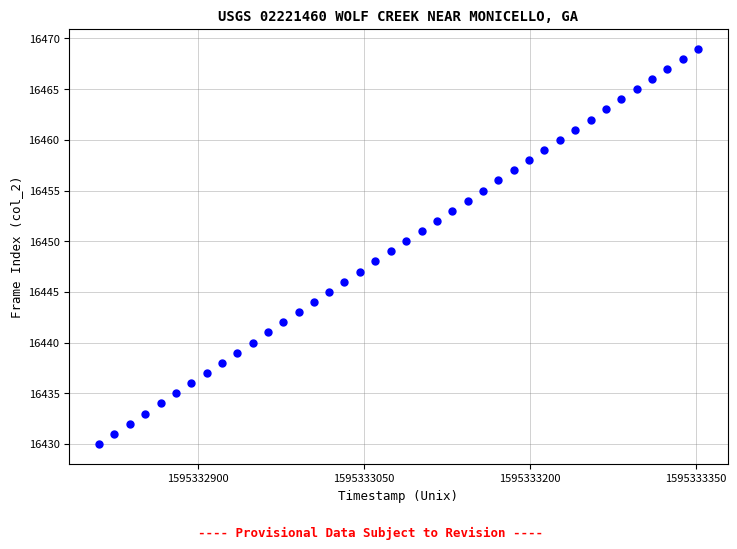

What is the range of Y values (max minus min)?

39